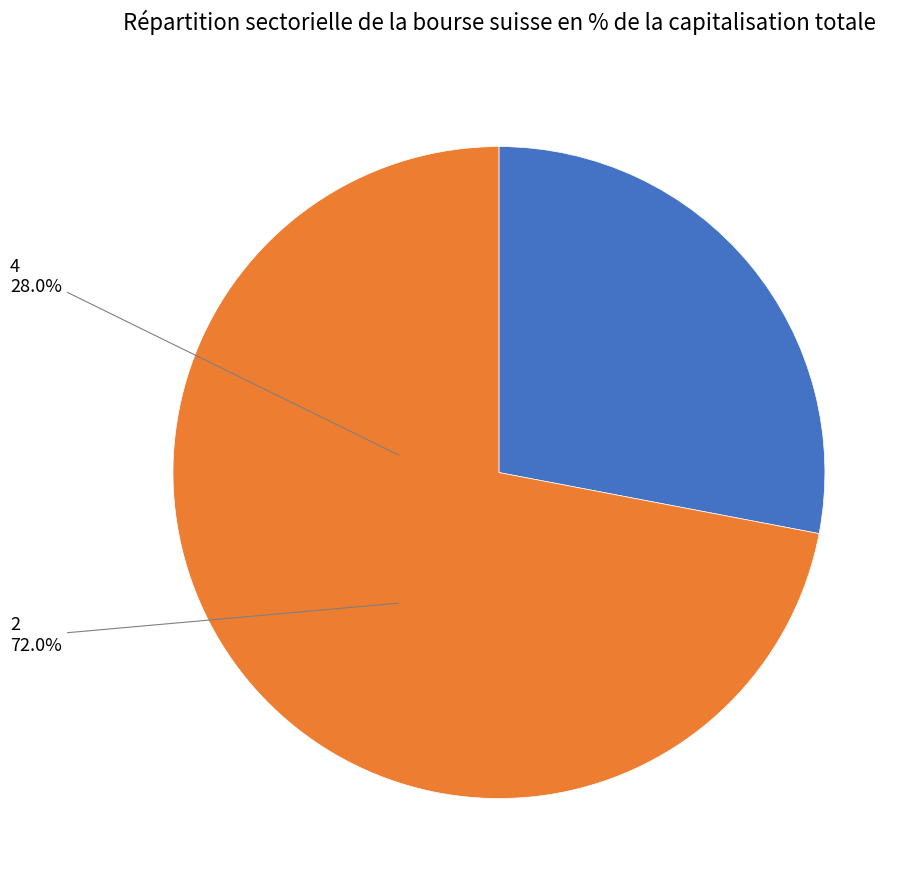

Is there any slice that represents more than half of the pie?

Yes